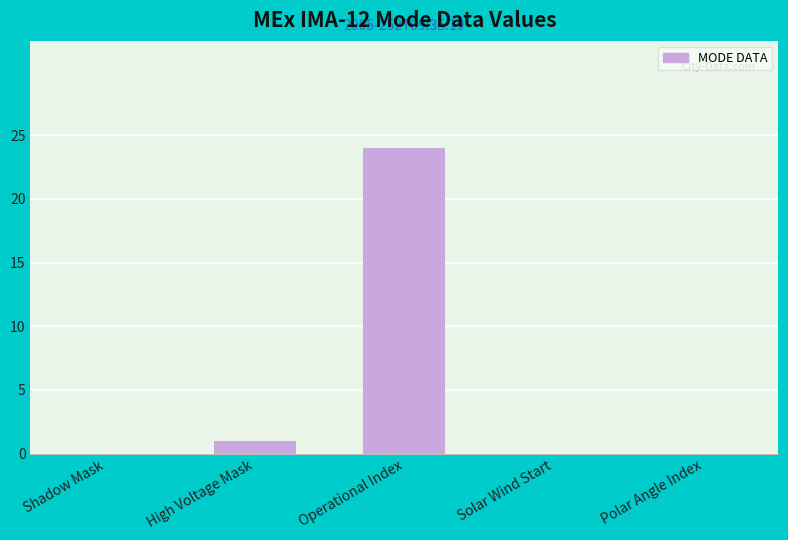

Between High Voltage Mask and Polar Angle Index, which is larger?

High Voltage Mask